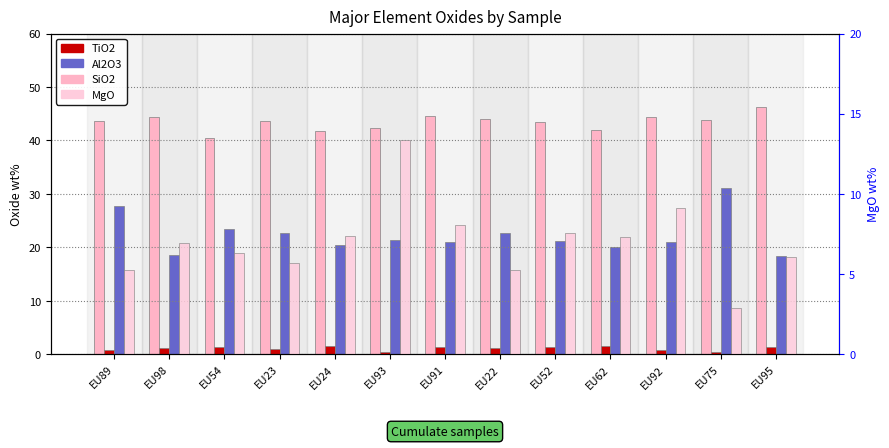

How many categories are shown in the chart?

13